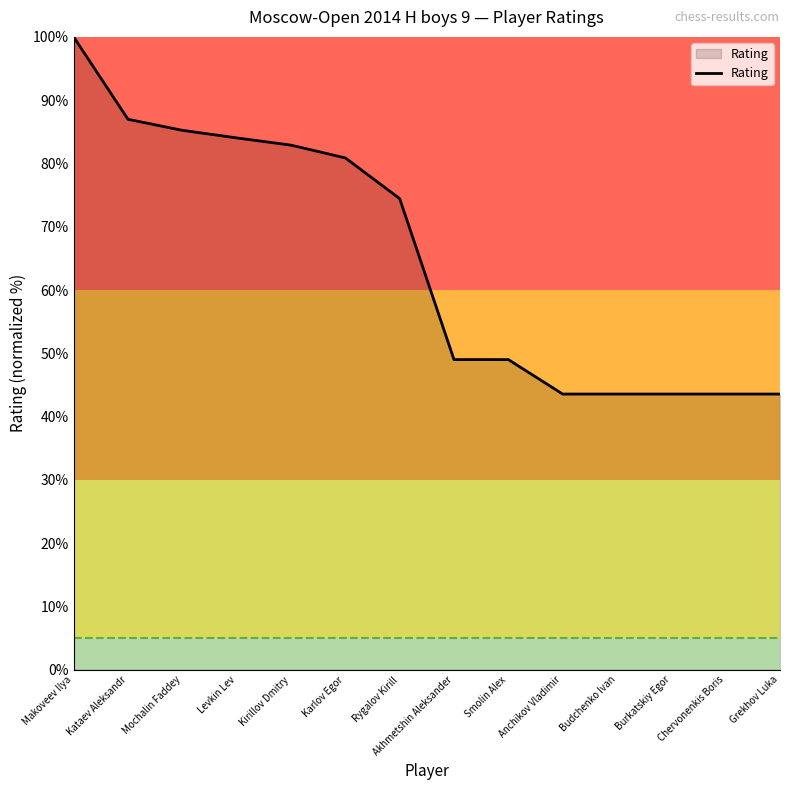

The chart shows a value of 19.2 at Budchenko Ivan. True or false?

False